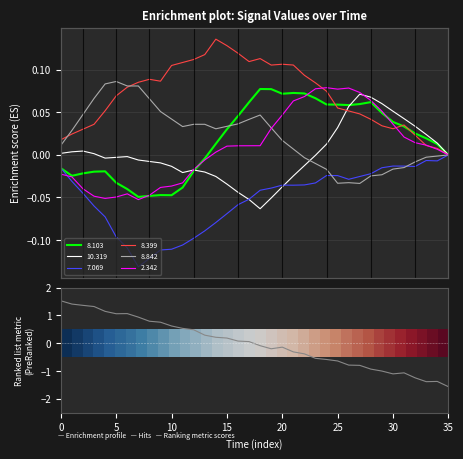

Which series changed the most between 27 and 29?

Ranking metric scores